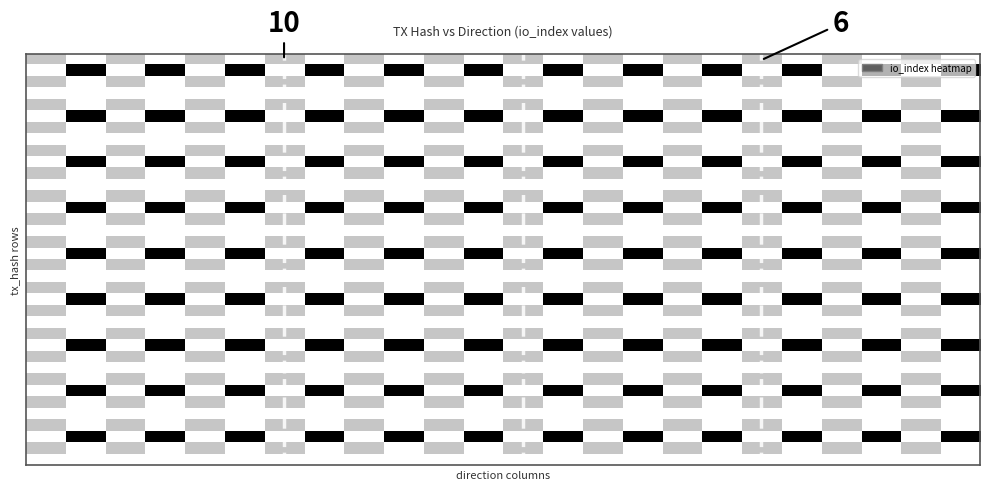

Which category has the lowest value across all series?

1